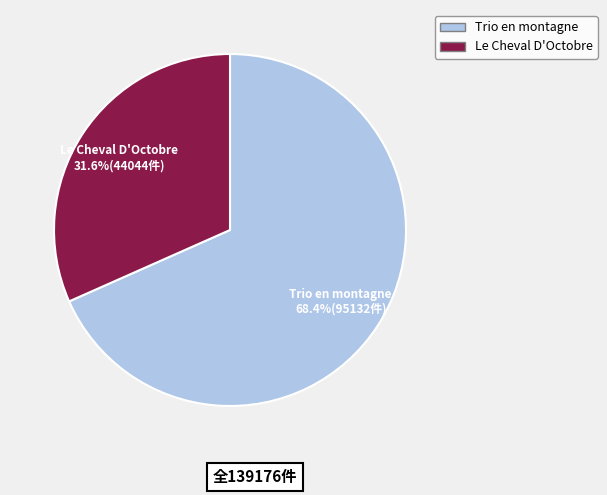

Count the number of slices in the pie.

2